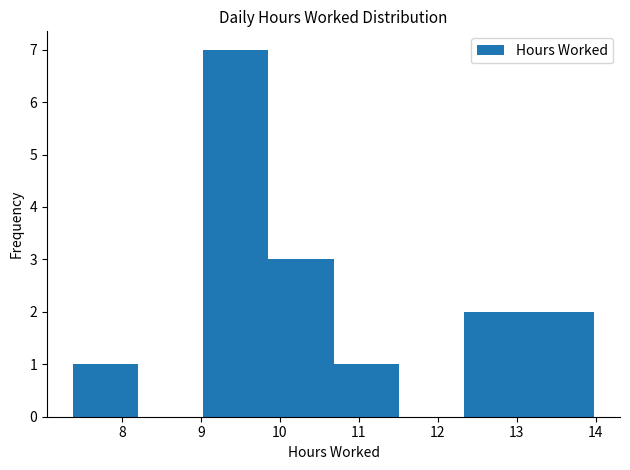

How tall is the bar that spans 9.9 to 10.7 on the x-axis? Neither the bar edges nor the heights are printed on the chart, so give them approximately, as read against the axes.

3